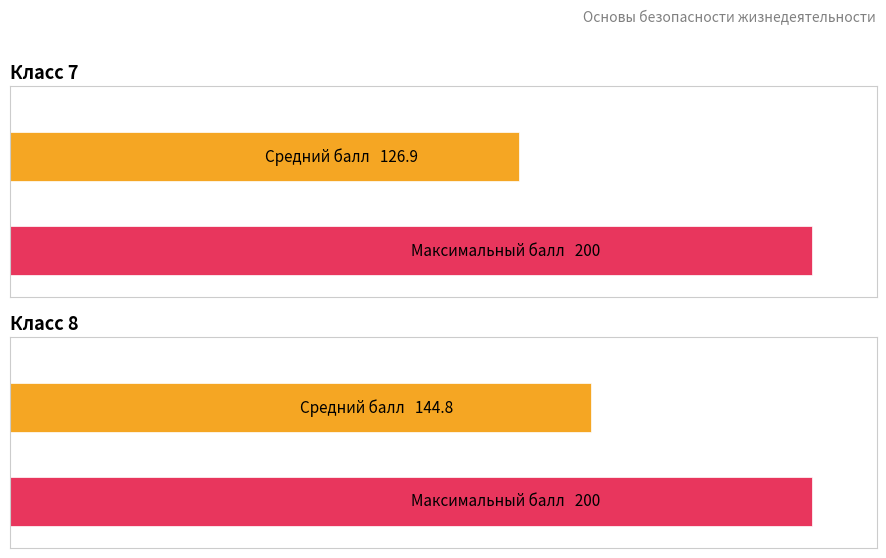

Which series has the widest spread of values?

Средний балл